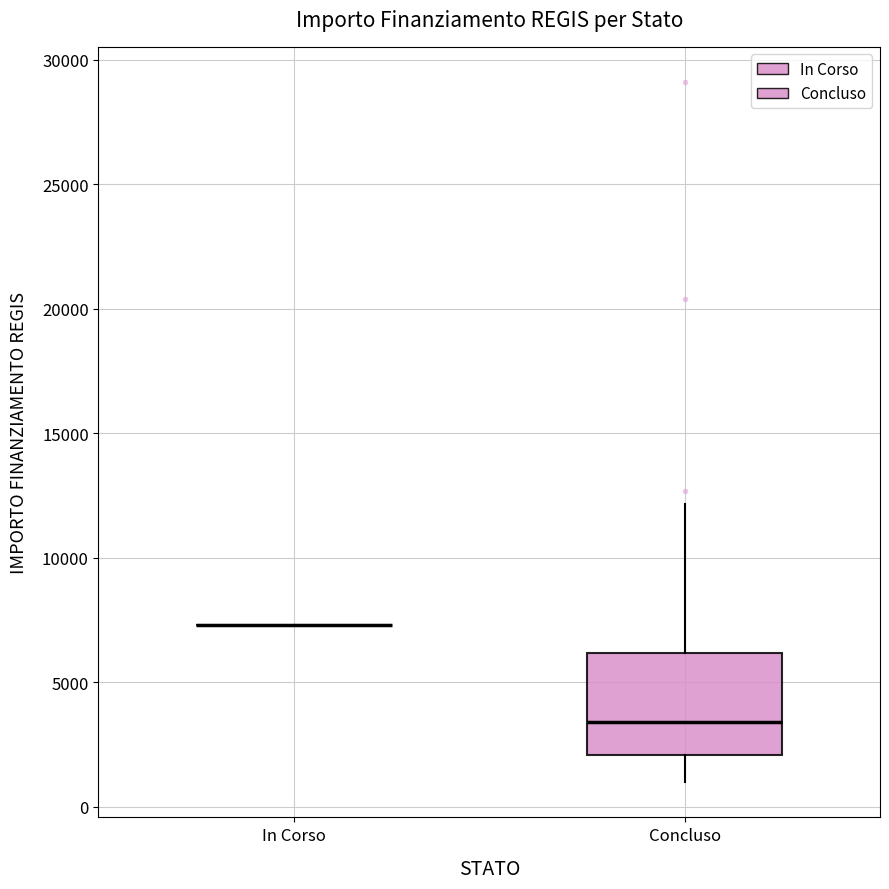

Comparing the boxes themselves (not the whiskers), which one is the tallest?

Concluso